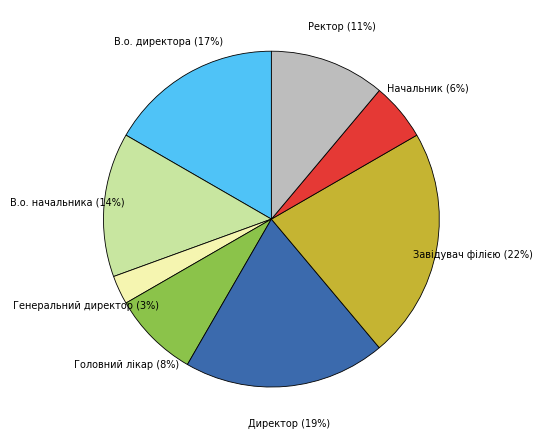

Combined, do Головний лікар and В.о. директора account for over 50%?

No